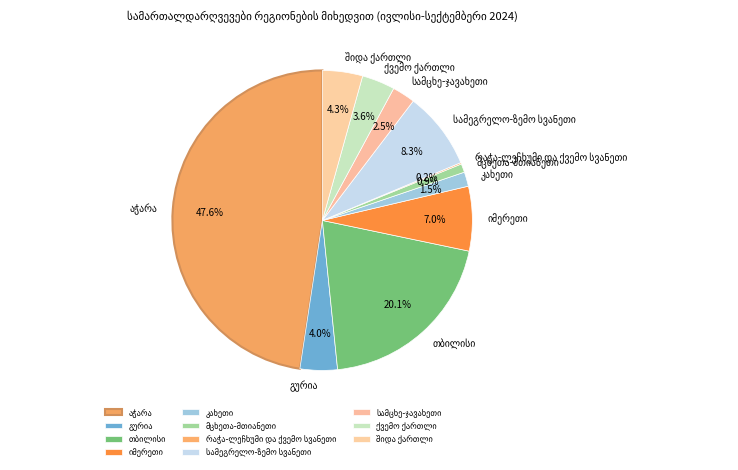

Which slice is the smallest?

რაჭა-ლეჩხუმი და ქვემო სვანეთი